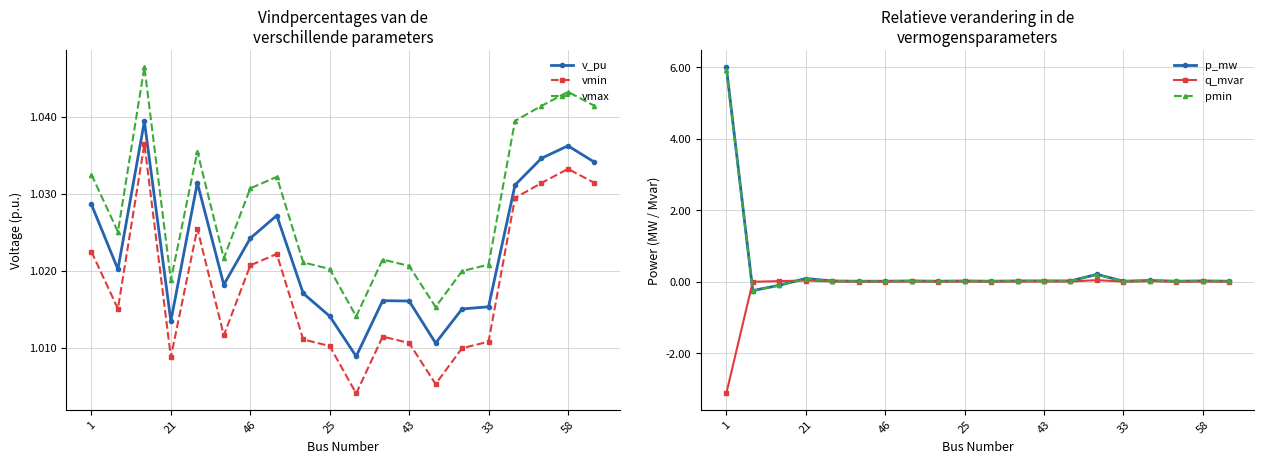

True or false: vmin and vmax intersect in this chart.

False